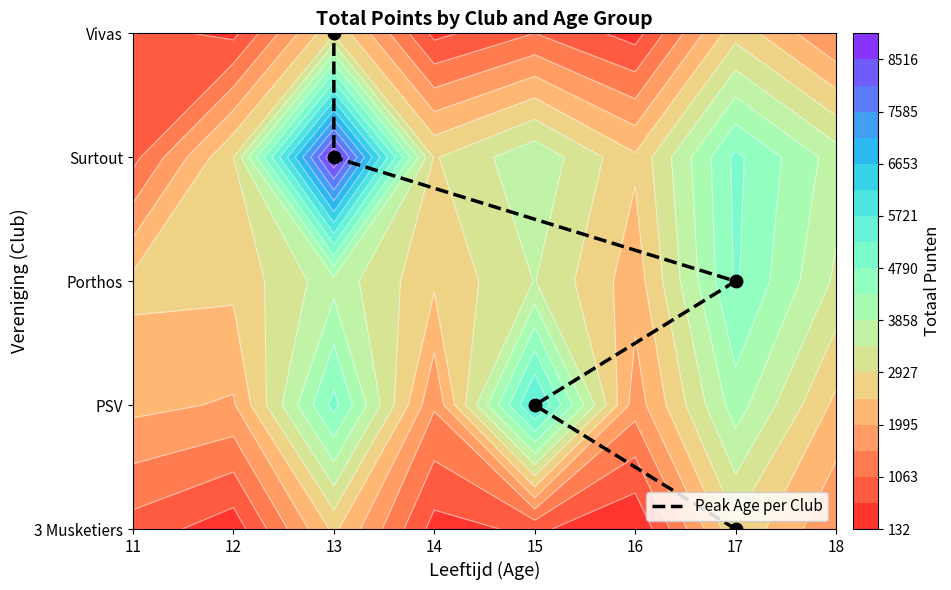

Between 15 and 17, which is larger?

15